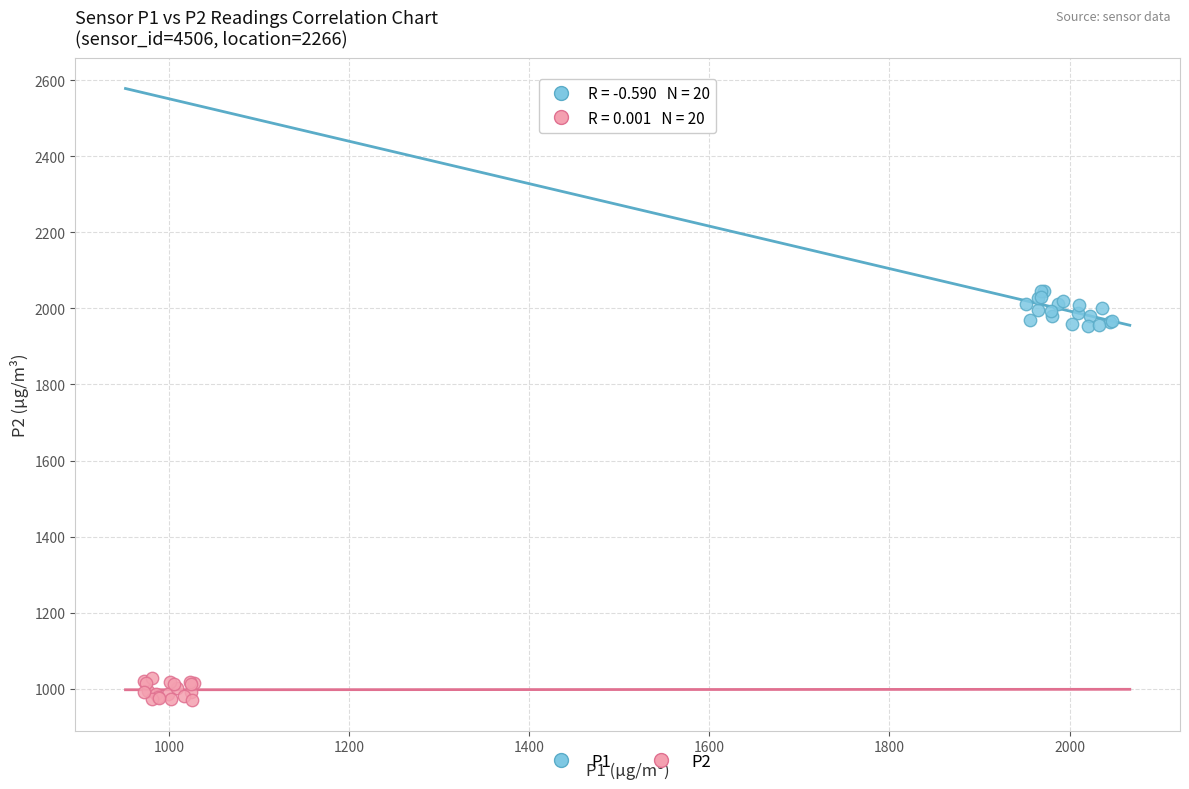

Which series has the largest Y range (max minus min)?

P1